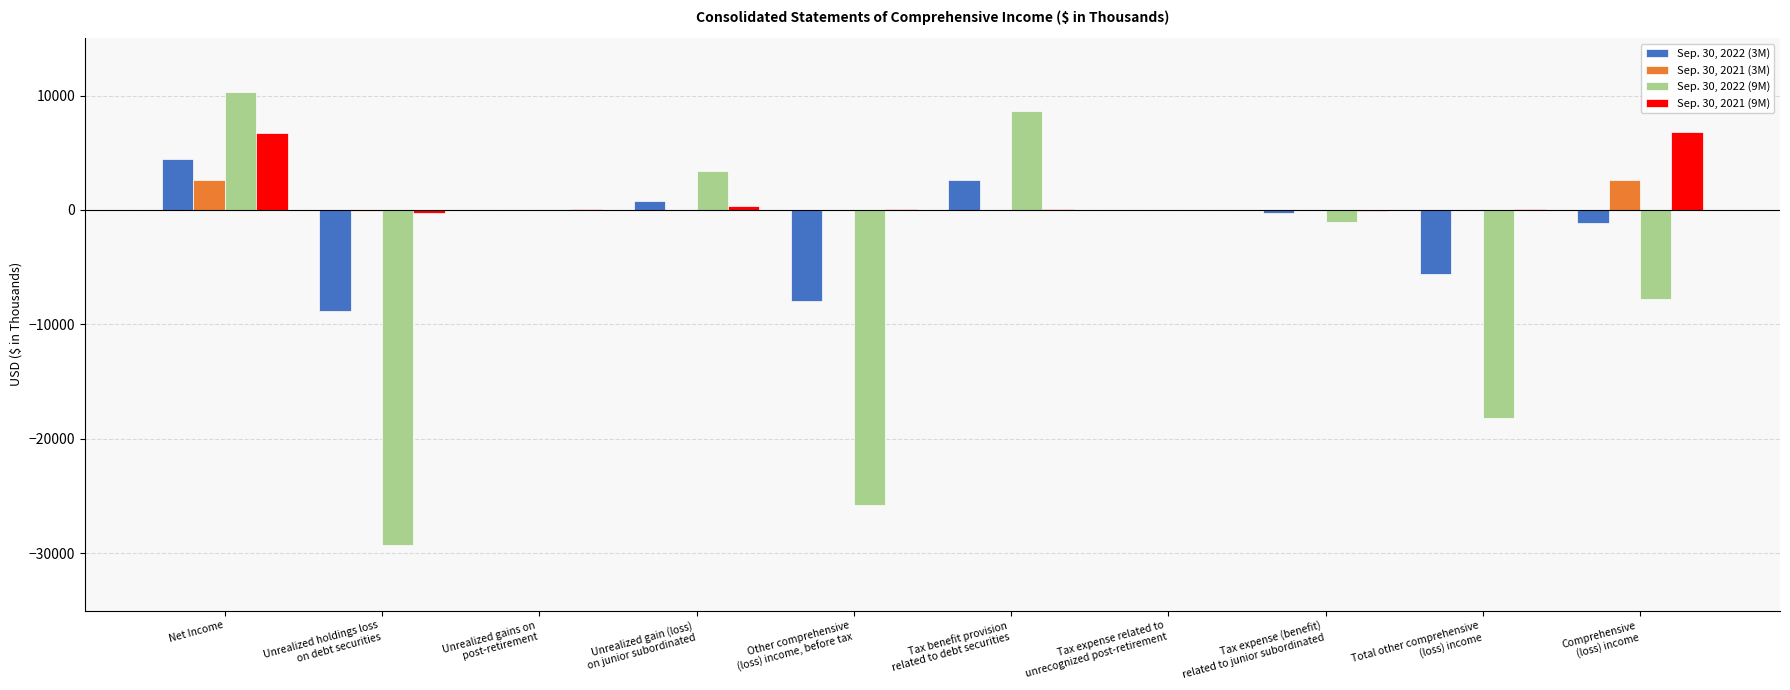

How many values in the Sep. 30, 2022 (9M) series exceed -20?

4